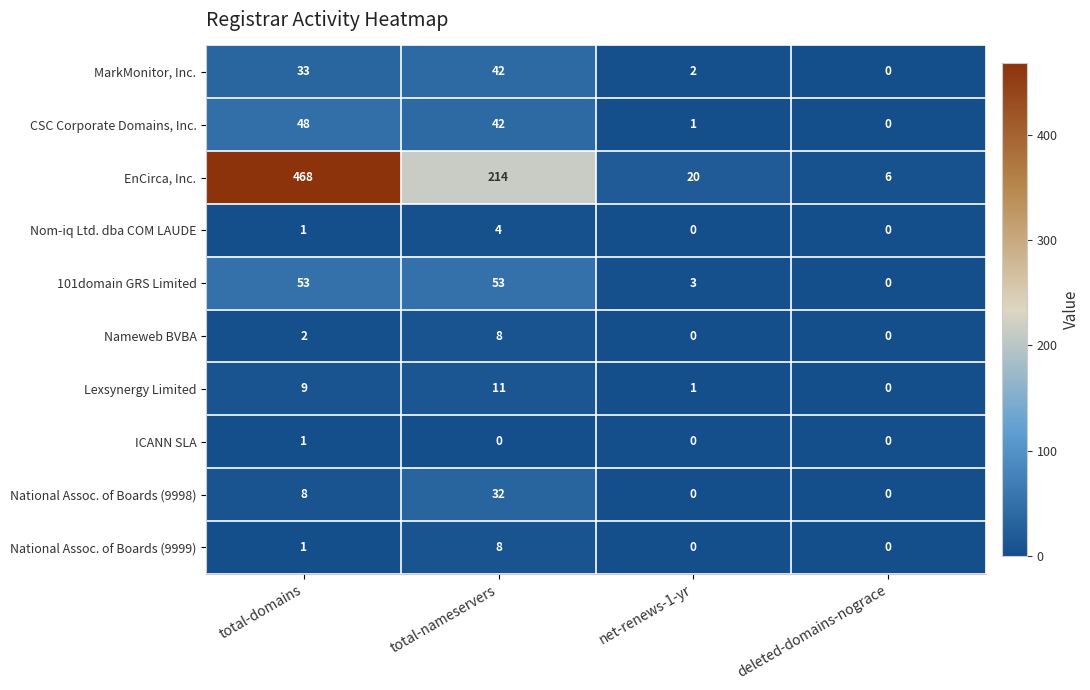

Which series changed the most between total-domains and total-nameservers?

EnCirca, Inc.